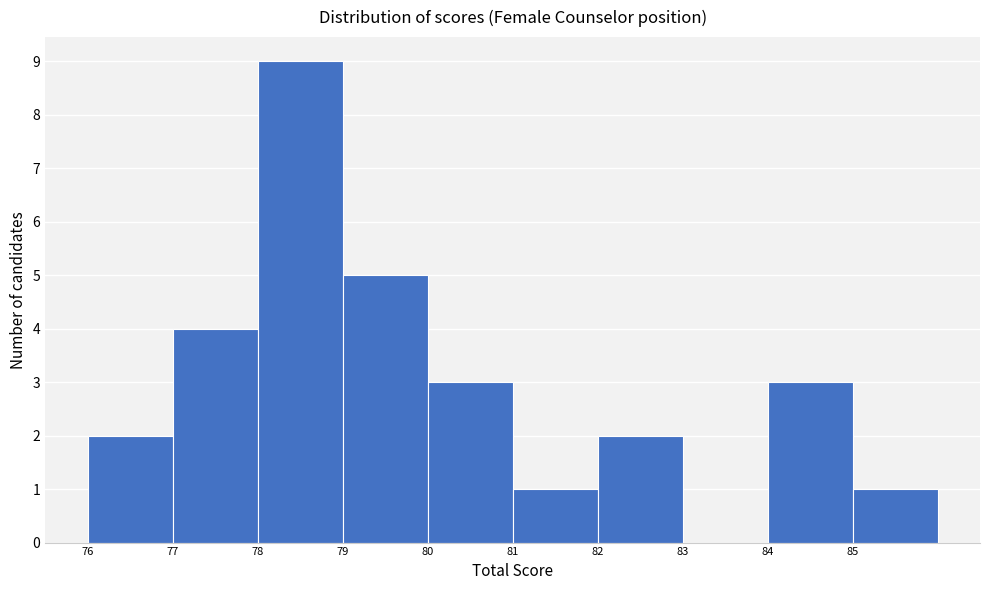

Which range on the x-axis has the tallest bar?

78 to 79